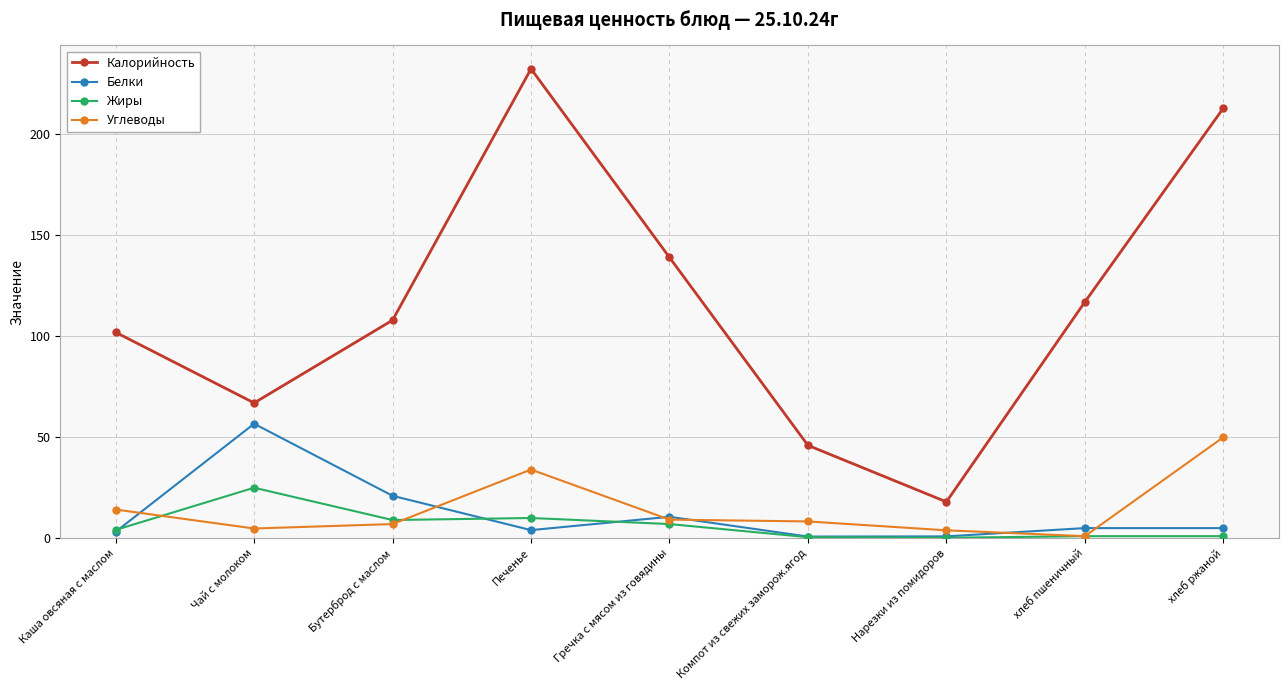

At which category does Углеводы reach its first local valley?

Чай с молоком